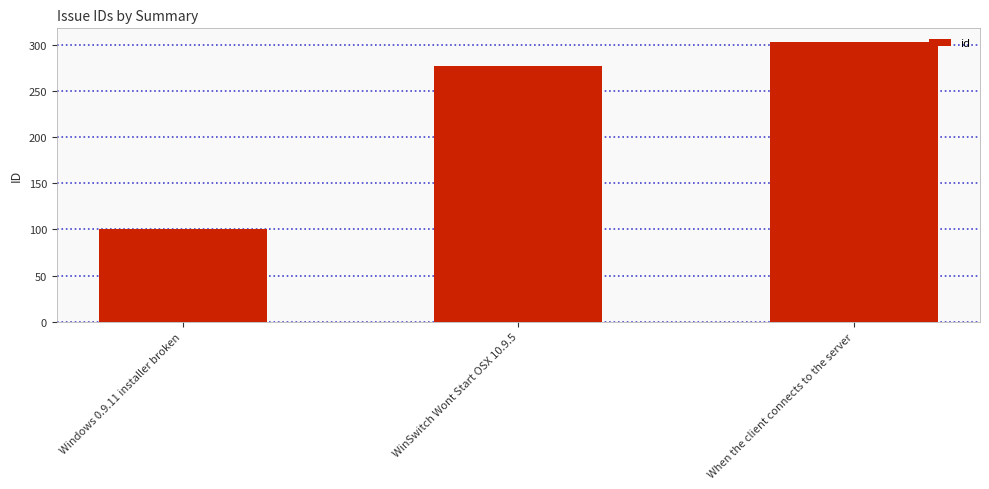

True or false: the data shows 448 at WinSwitch Wont Start OSX 10.9.5.

False